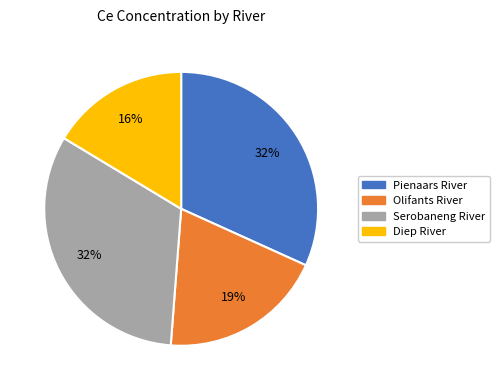

How many slices are in this pie chart?

4